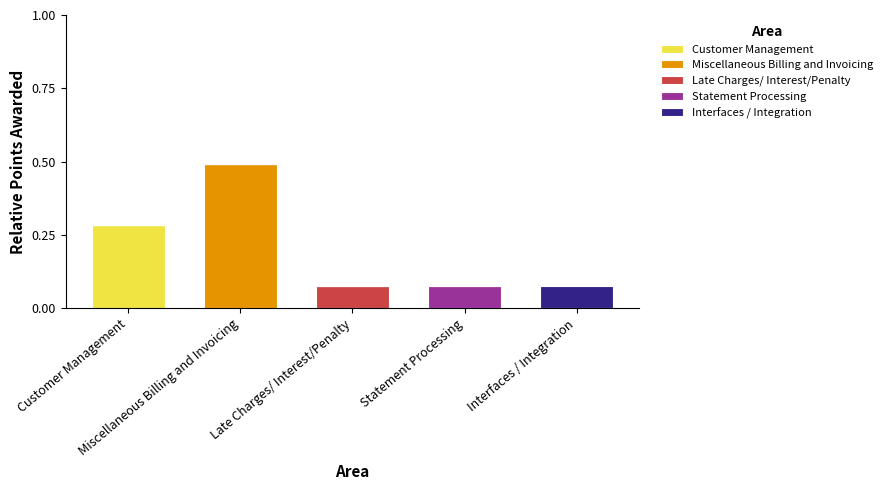

Count the Statement Processing values in the range 0 to 1.

5